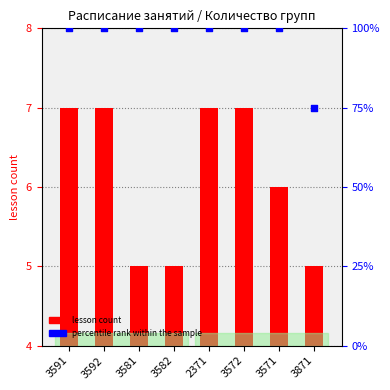

Which series has the widest spread of Y values?

percentile rank within the sample